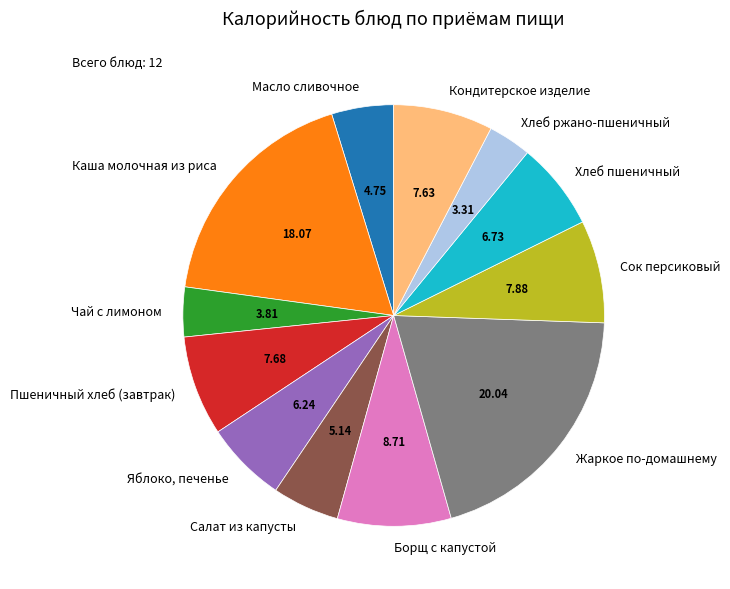

Combined, do Кондитерское изделие and Каша молочная из риса account for over 50%?

No